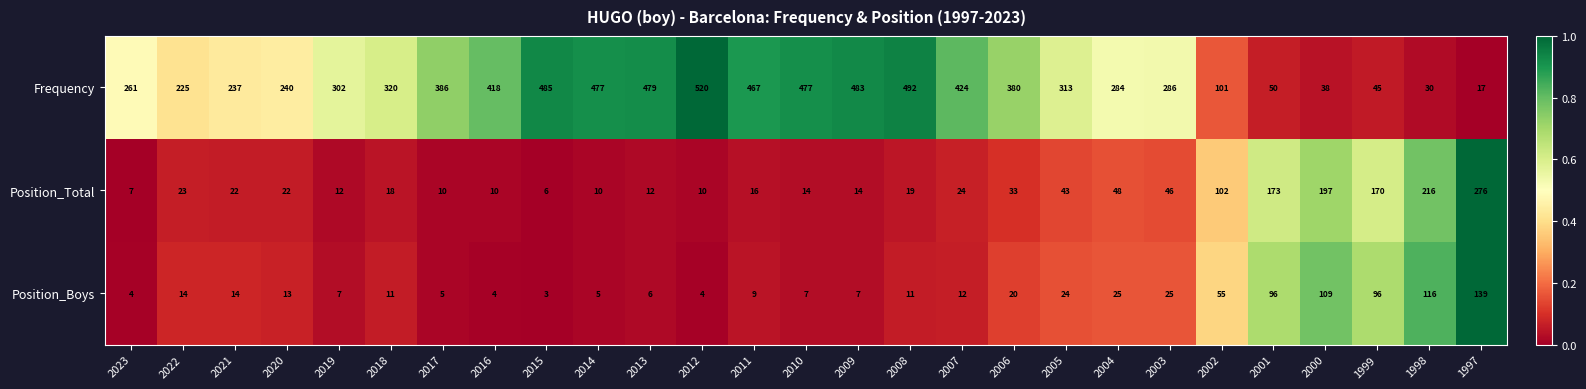

Which series has the largest total across all categories?

Frequency